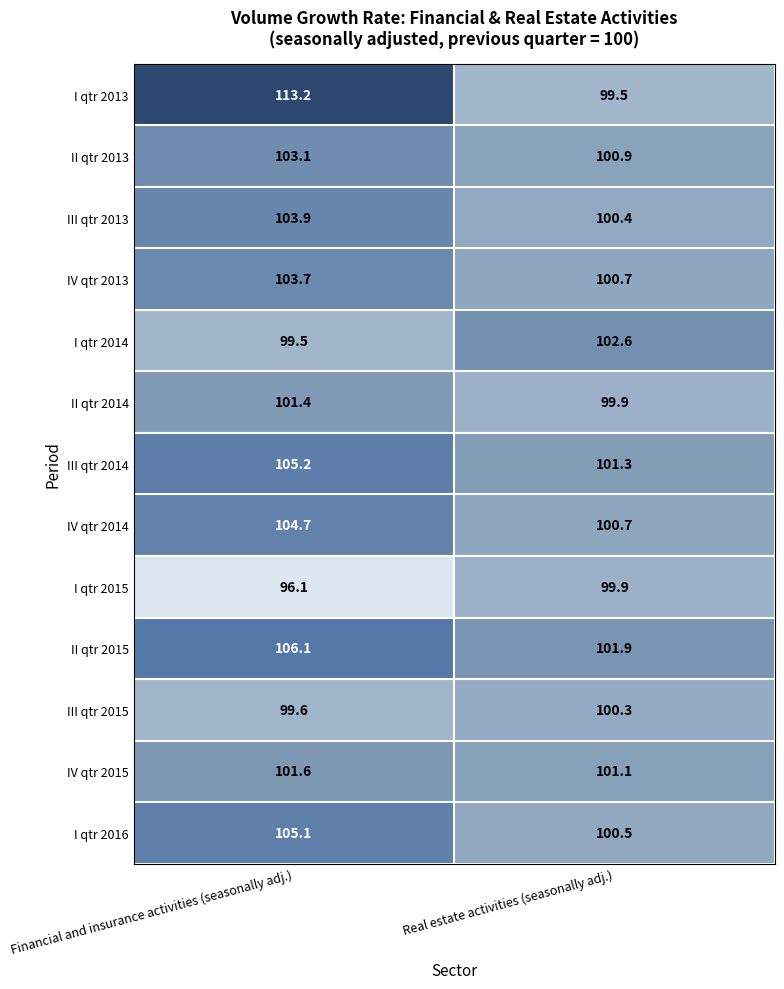

Which category has the highest value across all series?

Financial and insurance activities (seasonally adj.)